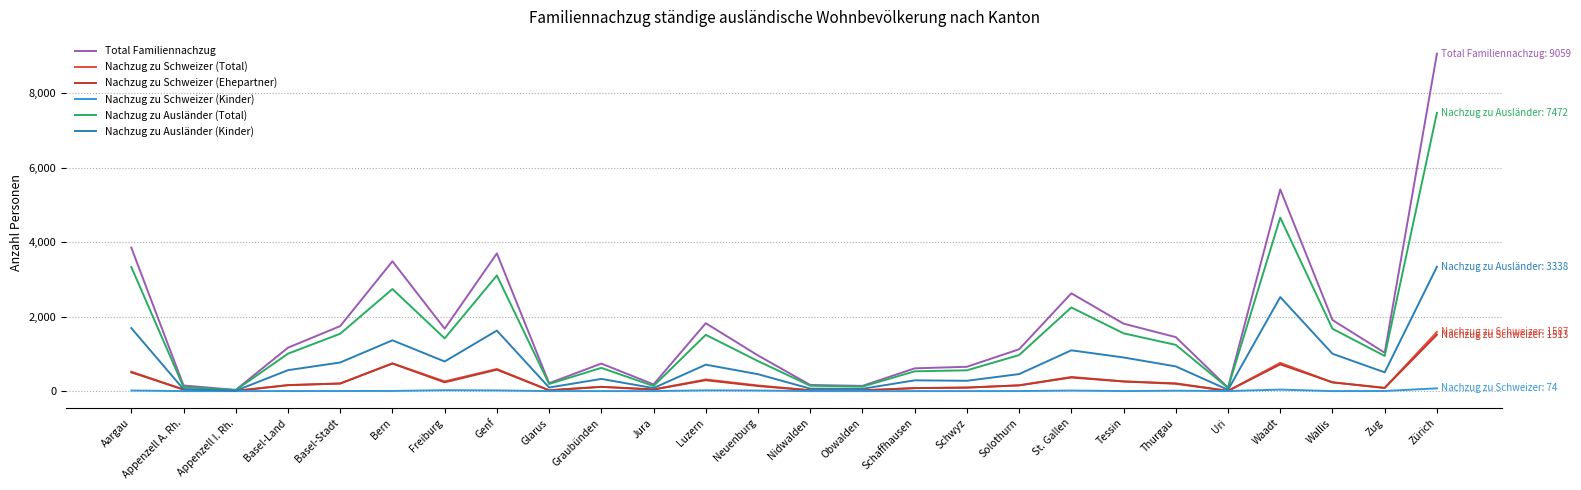

True or false: Total Familiennachzug has a value of 265 at Basel-Land.

False